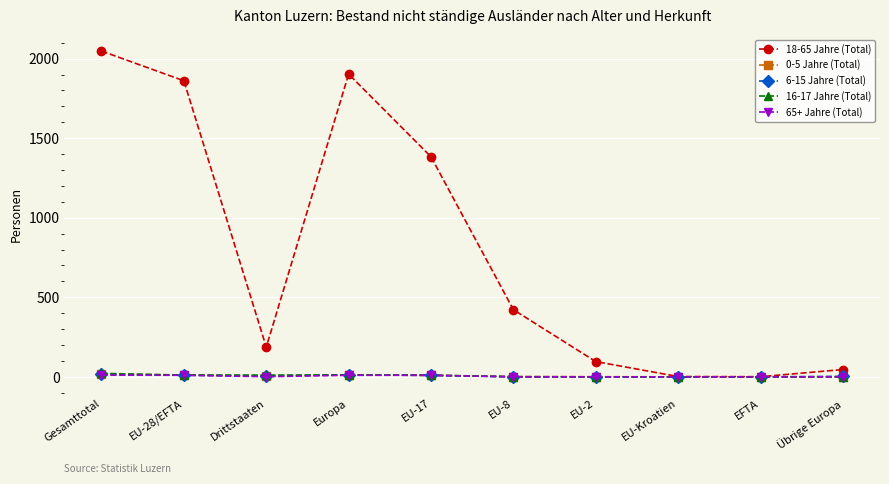

At which category does the chart reach its peak across all series?

Gesamttotal